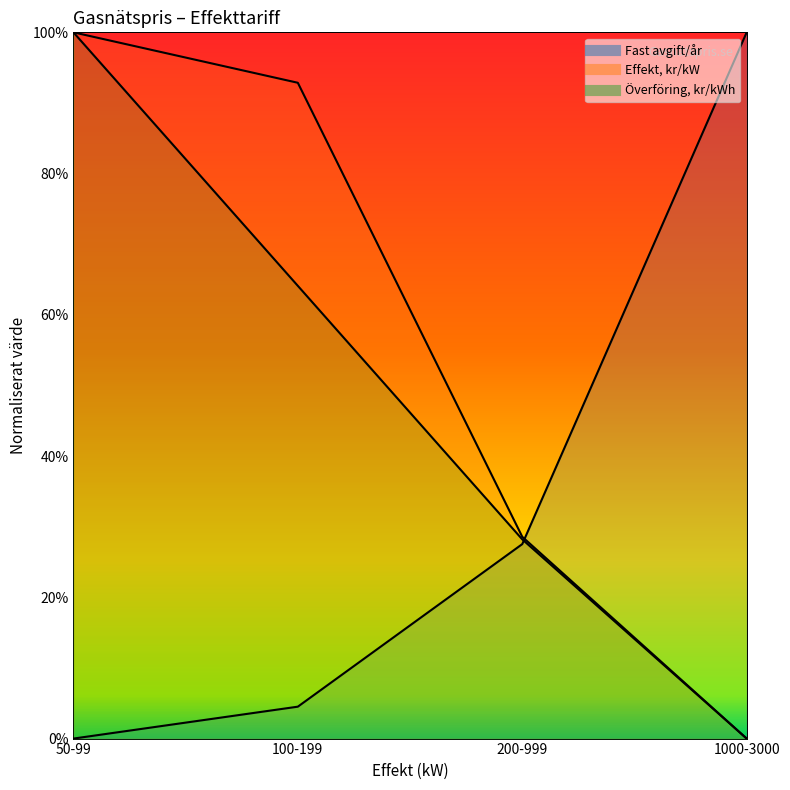

What position from the left is 50-99?

1